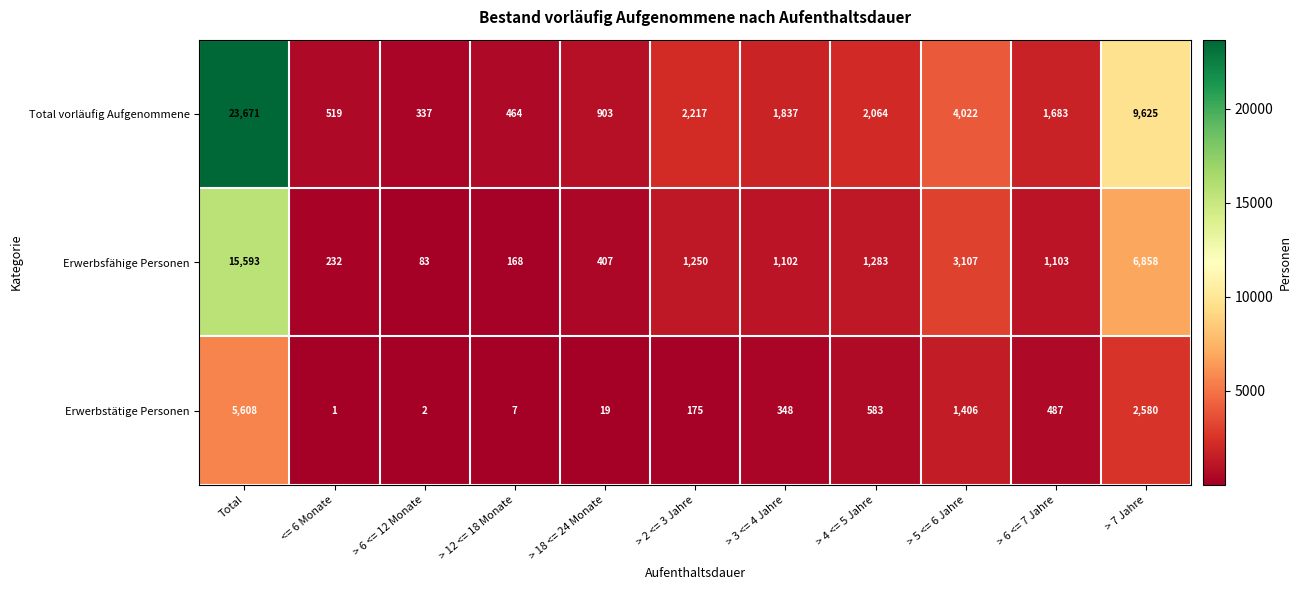

Count the number of categories in the chart.

11